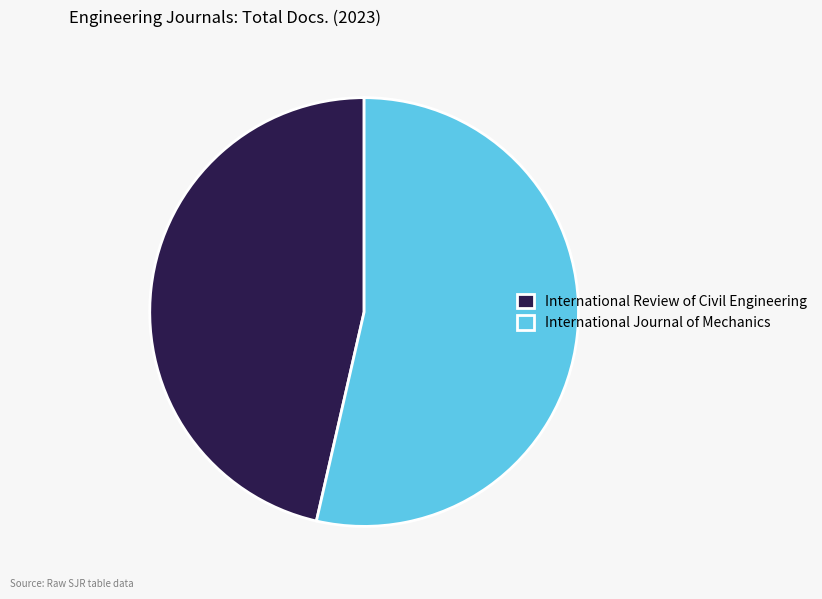

Is the sum of International Review of Civil Engineering and International Journal of Mechanics greater than half?

Yes